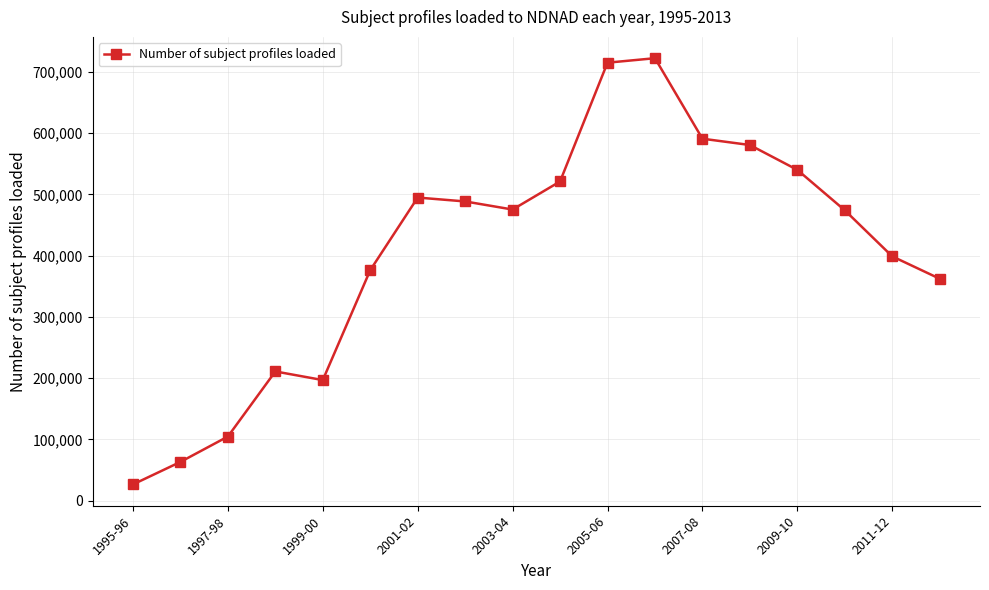

Does the chart have visible grid lines?

Yes